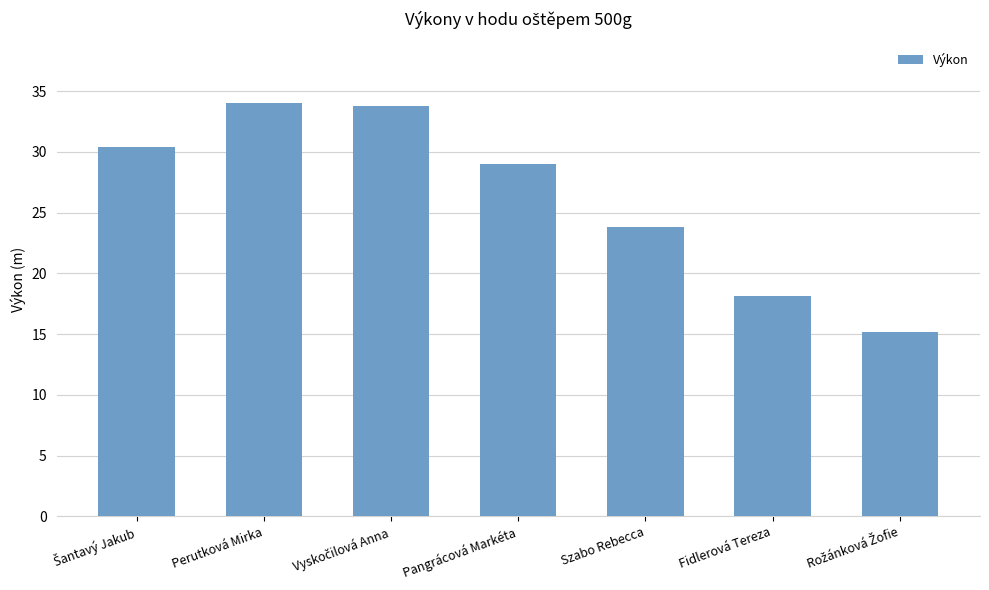

Which has a higher value, Fidlerová Tereza or Perutková Mirka?

Perutková Mirka